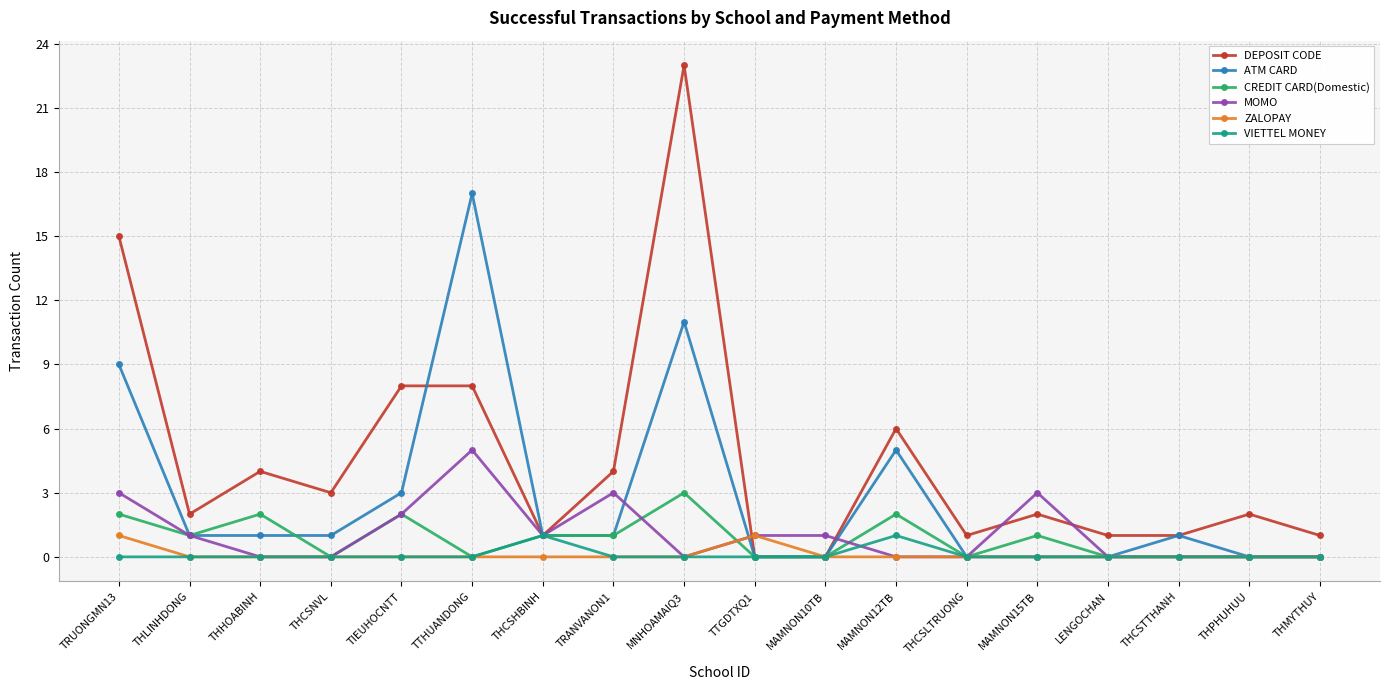

Which series has the largest total across all categories?

DEPOSIT CODE